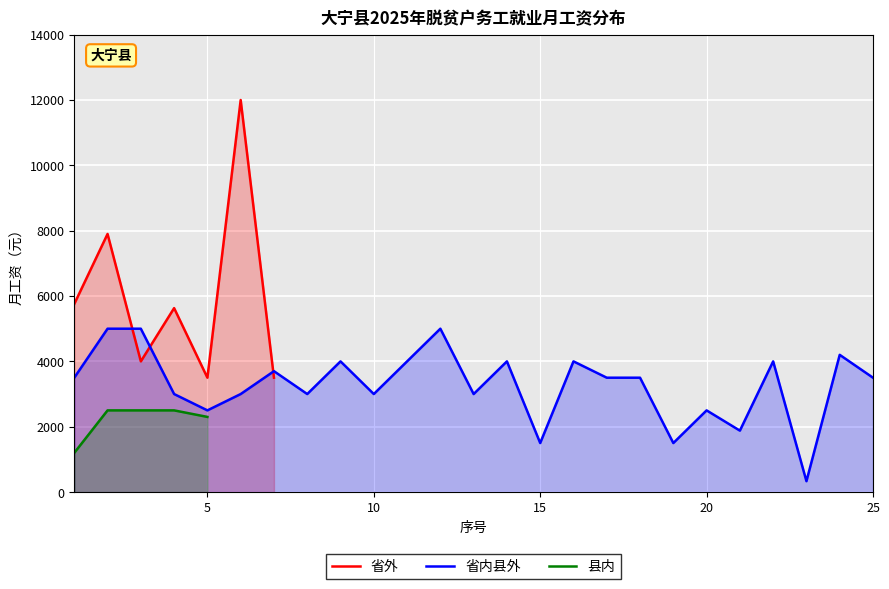

What is the maximum value for 省内县外?

5000